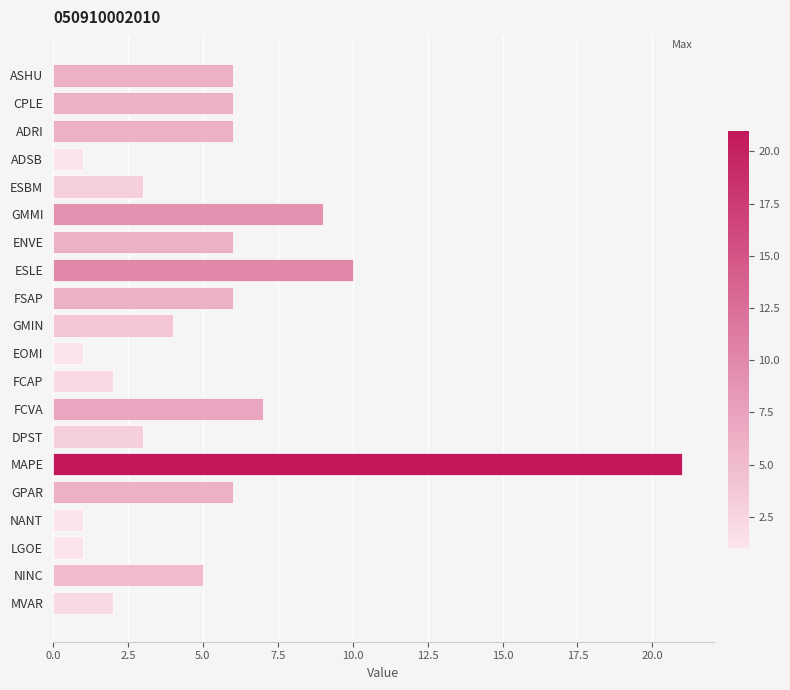

What is the change in value from FSAP to MVAR?

-4